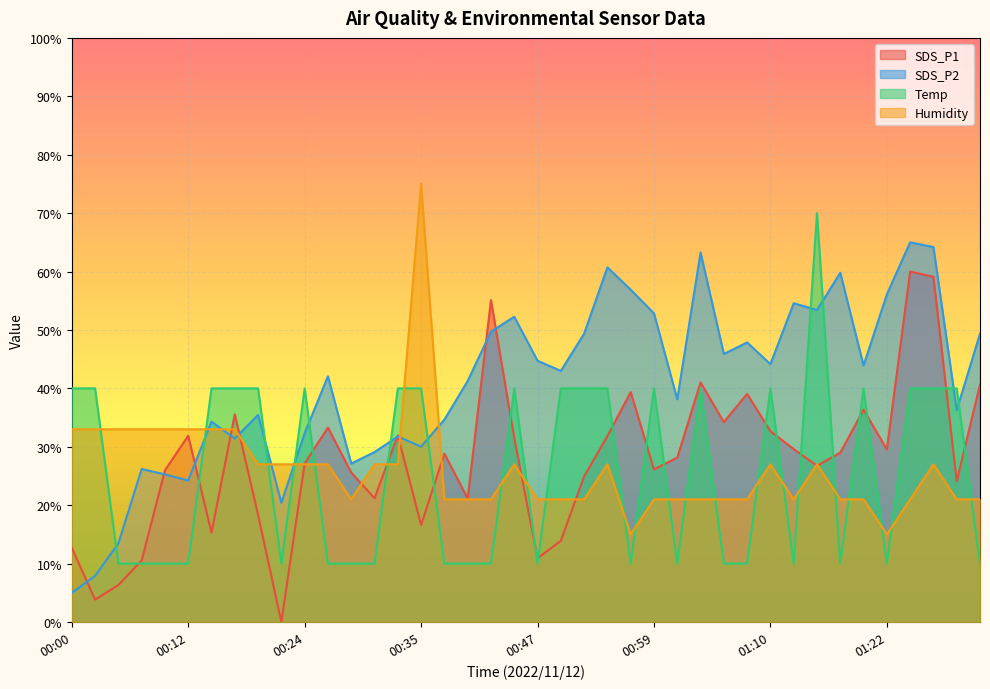

How many series are shown in this chart?

4